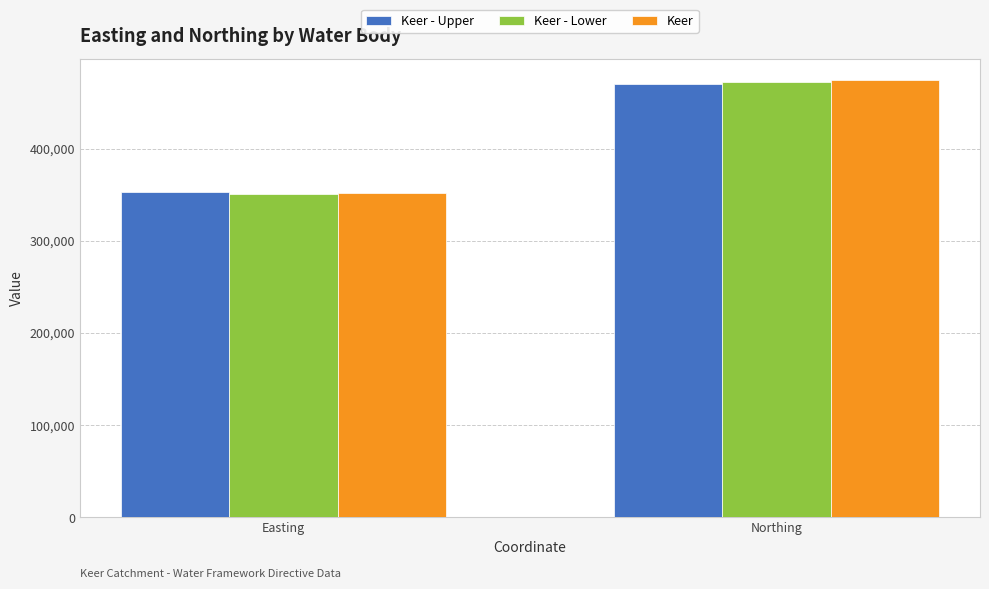

Read the Keer value at Northing.

473814